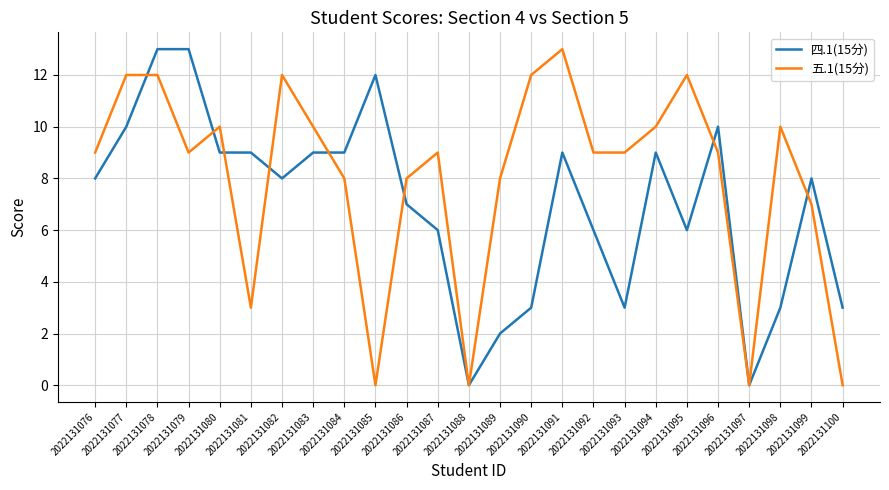

List the series in order of their overall mean, lowest first.

四.1(15分), 五.1(15分)